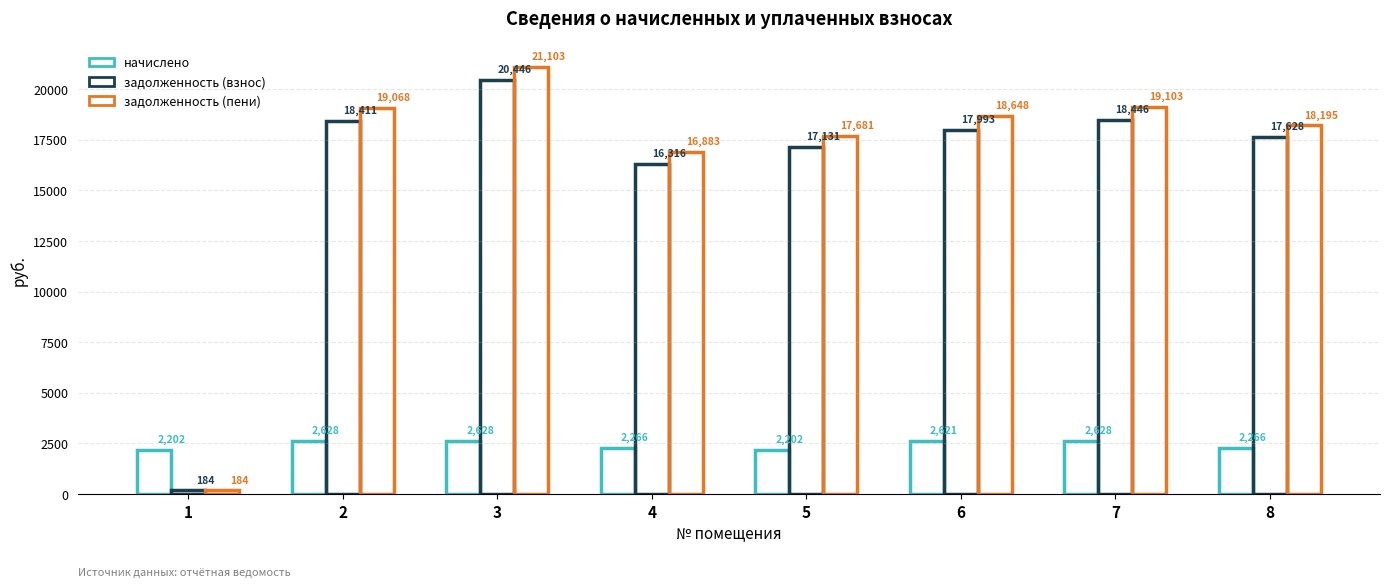

How many data points in начислено are above 2621?

4